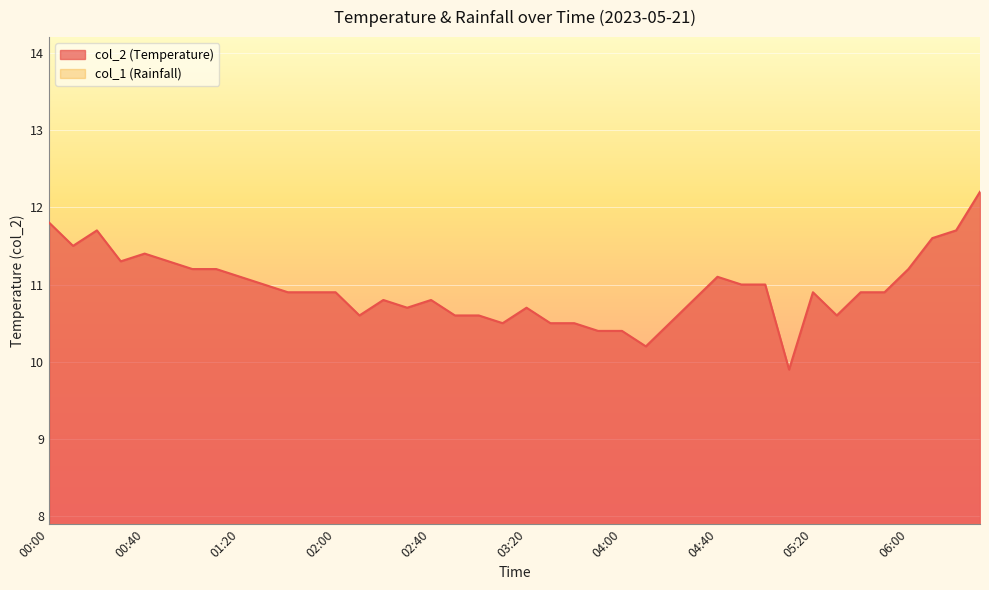

Count the number of values greater than 10.

39